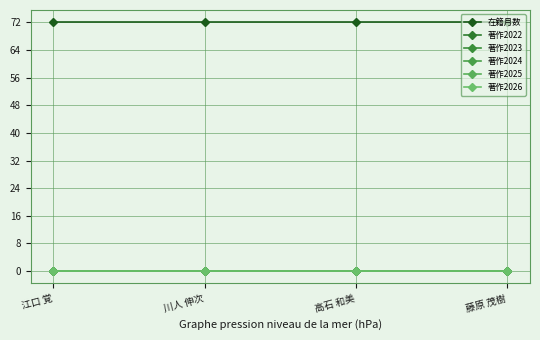

What is the value of the 在籍月数 point at the 1st from the left?

72